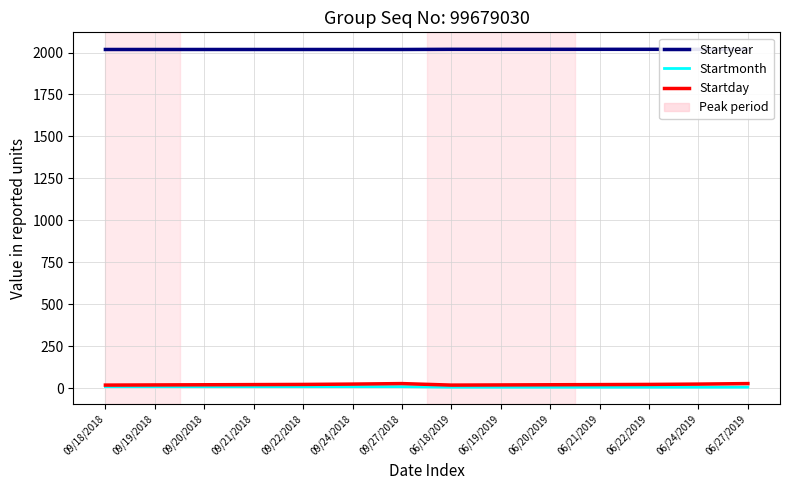

How many Startmonth values are between 6 and 9?

14